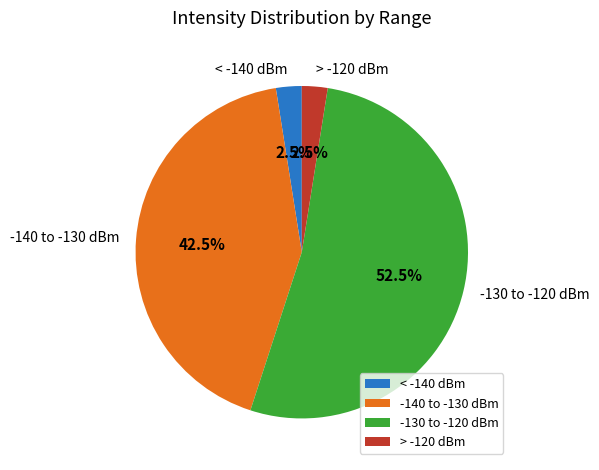

Which category has the biggest portion of the pie?

-130 to -120 dBm